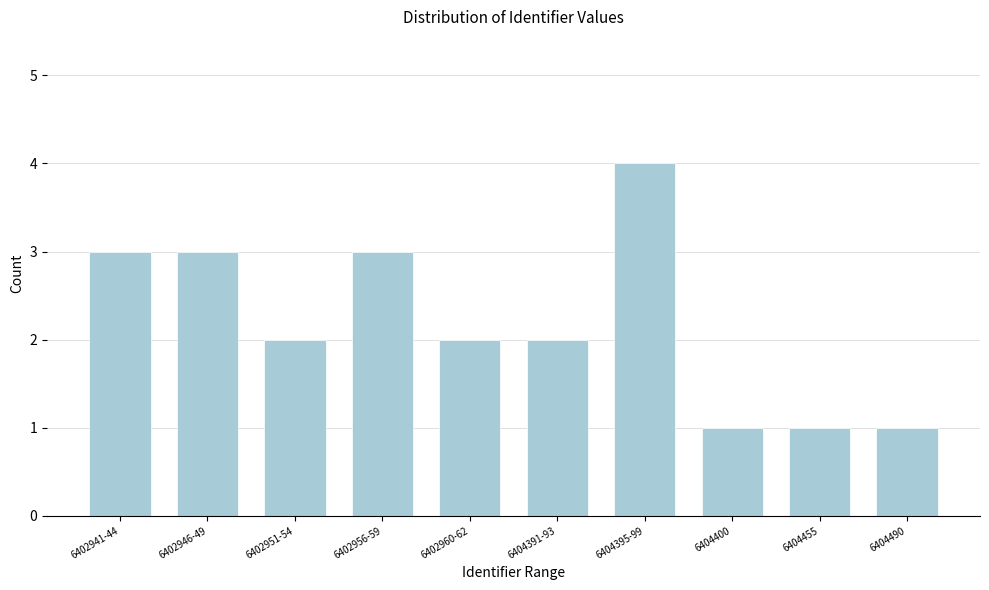

Reading right to left, extract all data points from this chart.

6404490=1	6404455=1	6404400=1	6404395-99=4	6404391-93=2	6402960-62=2	6402956-59=3	6402951-54=2	6402946-49=3	6402941-44=3